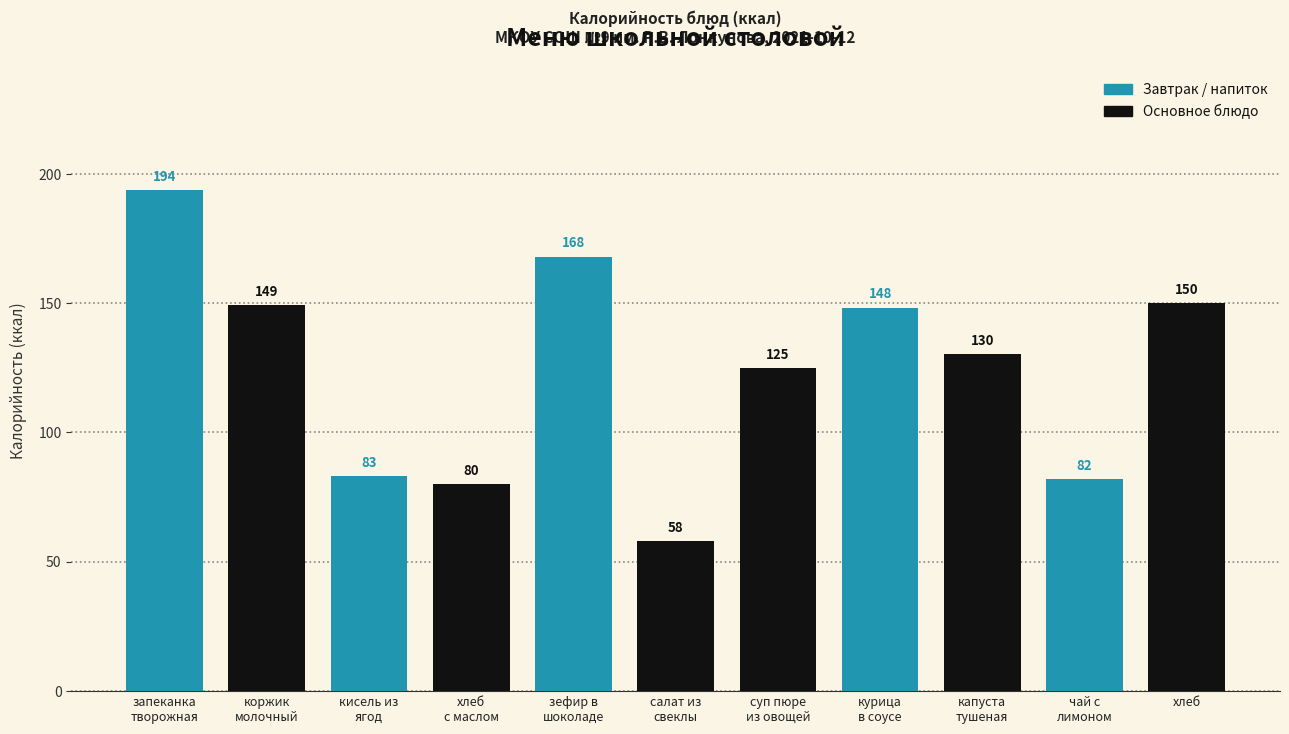

Approximately how many times larger is the value at салат из свеклы и моркови compared to кисель из свежих ягод?

0.7